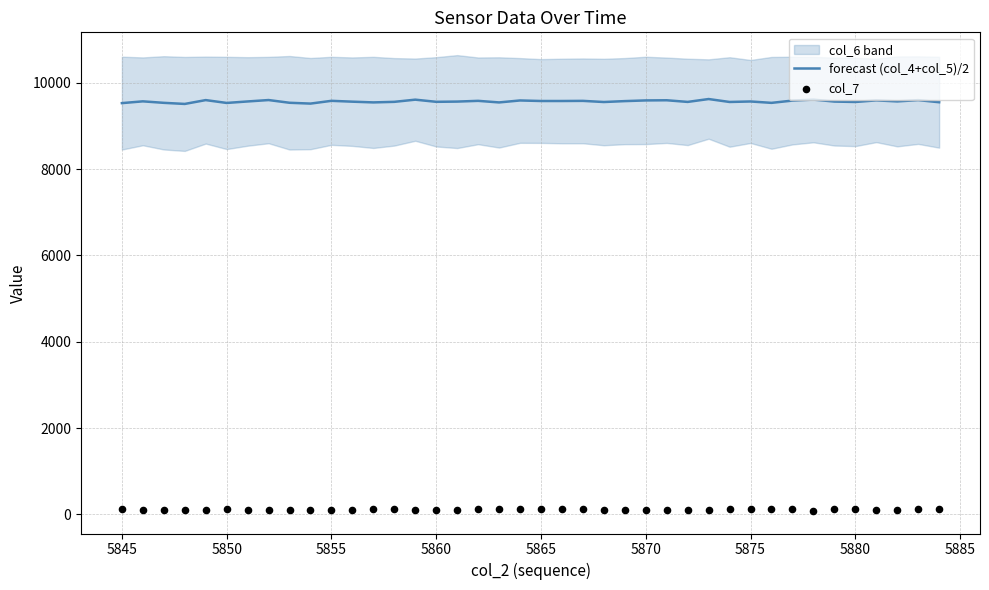

Which series has the largest Y range (max minus min)?

forecast (col_4+col_5)/2